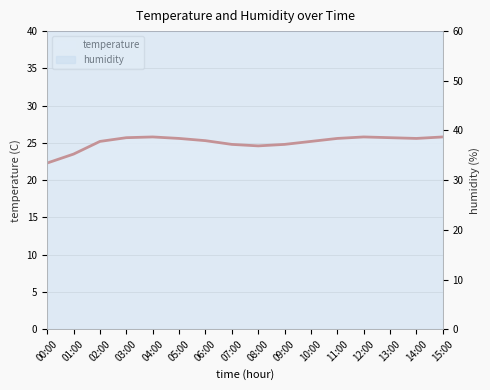

What is the label of the 12th point from the right?

04:00